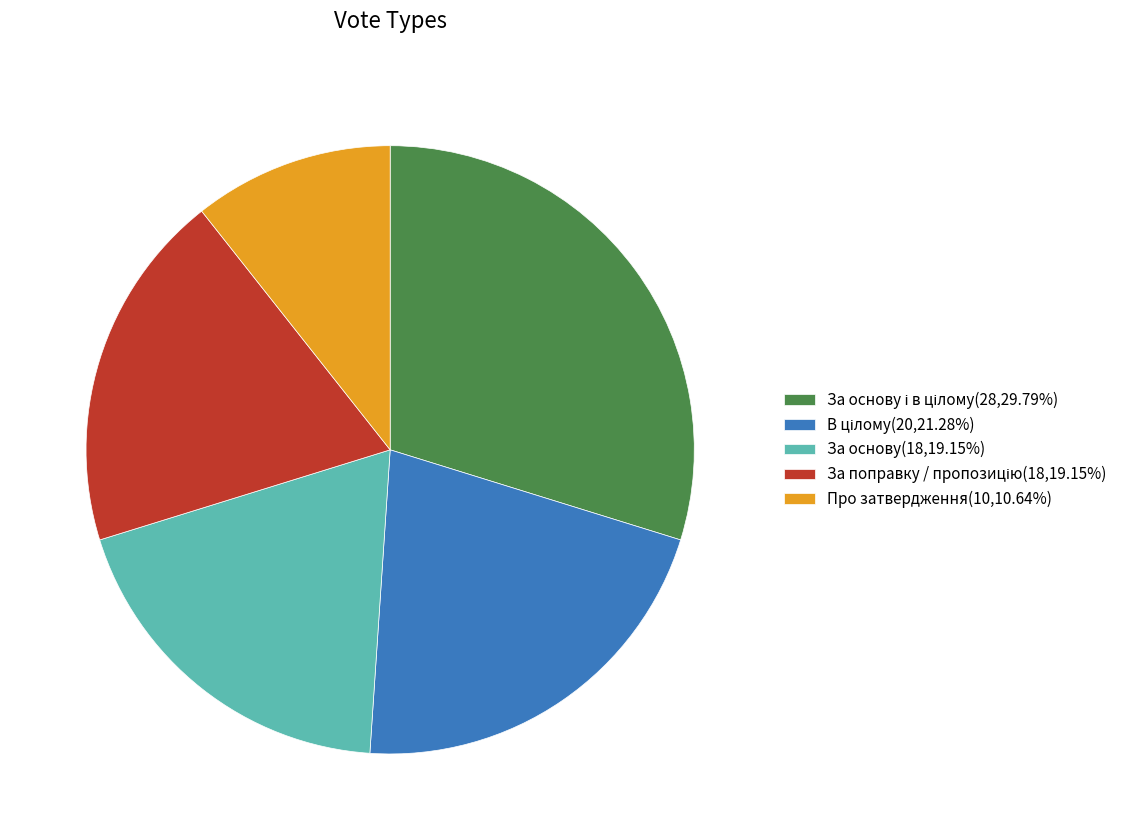

Count the number of slices in the pie.

5